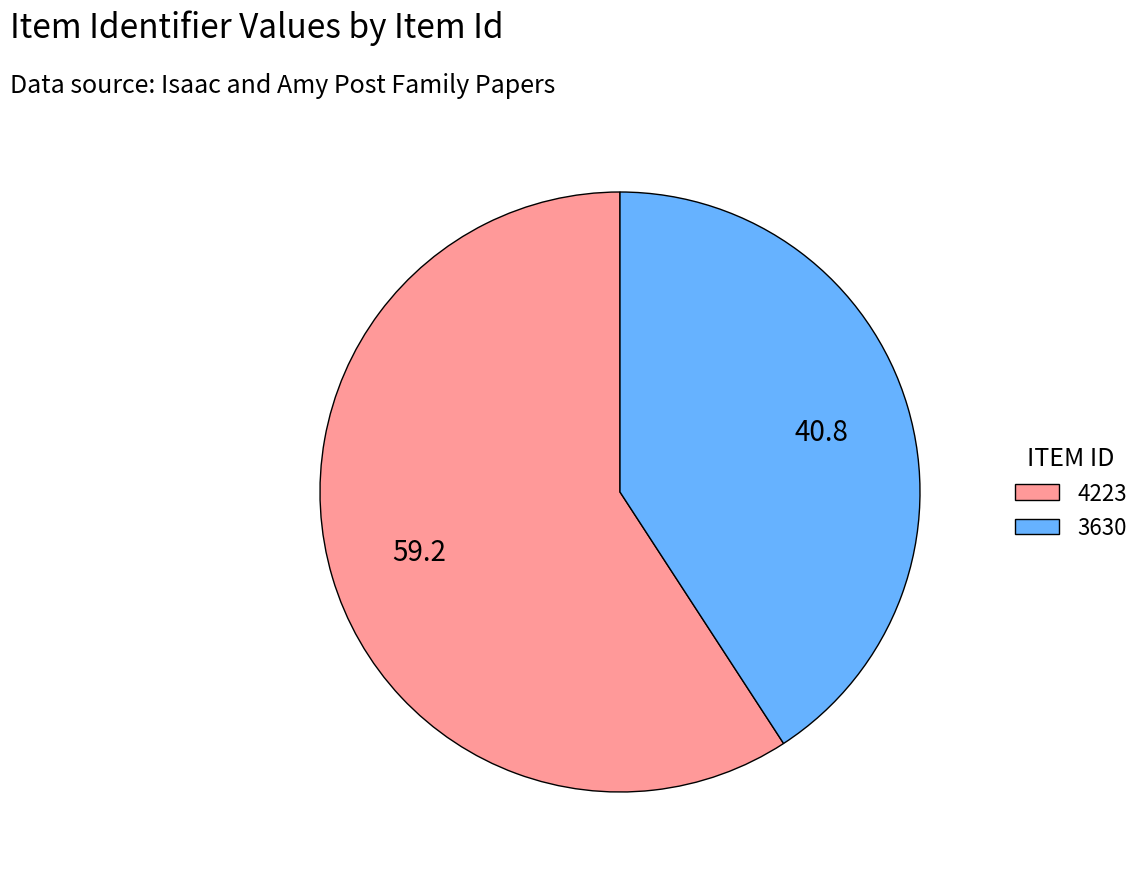

Rank the categories by value from highest to lowest.

4223, 3630